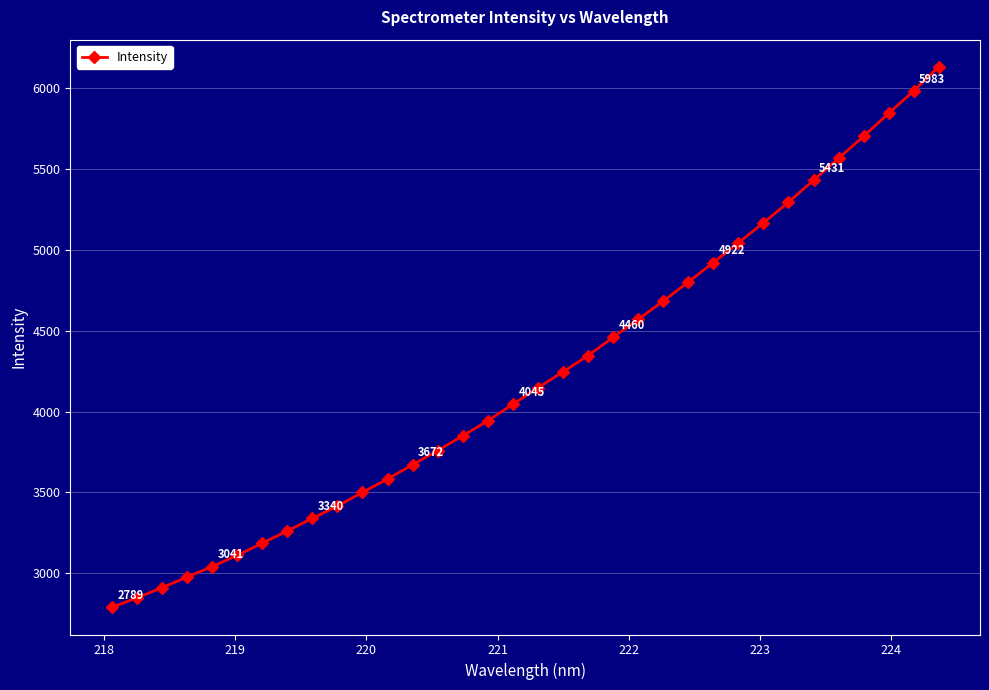

What is the greatest value displayed?

6132.6